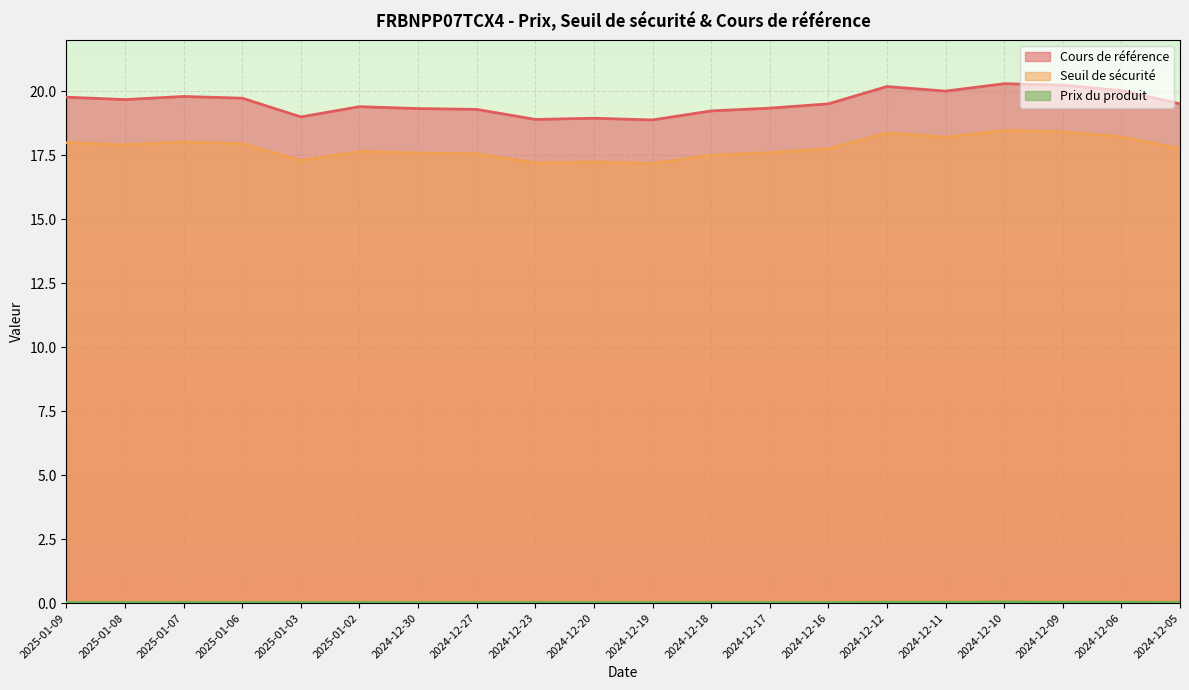

Count the number of categories in the chart.

20